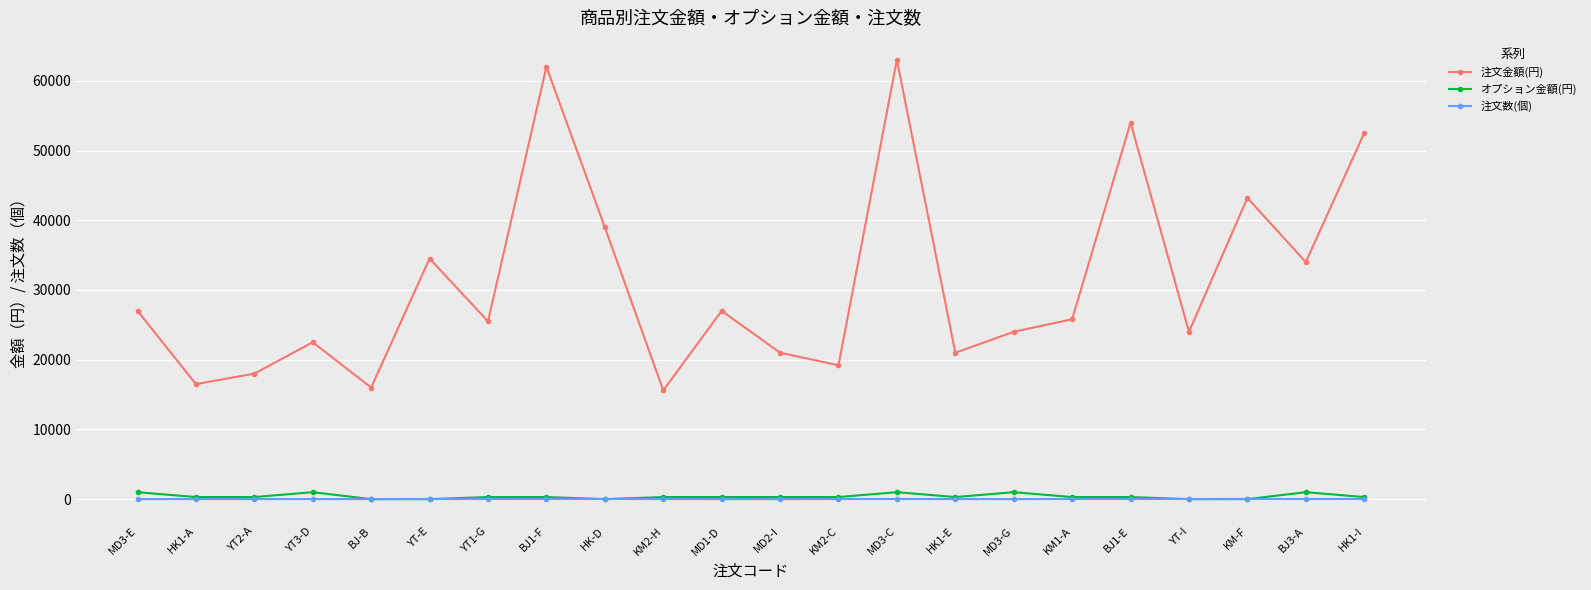

Which series has the largest total across all categories?

注文金額(円)